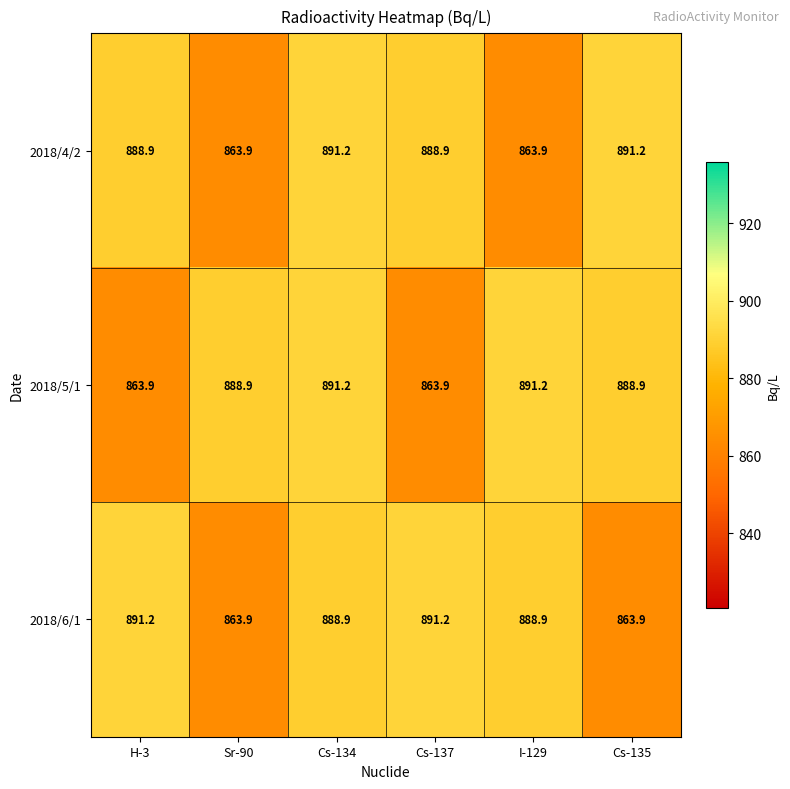

The value of 2018/6/1 at Cs-137 is 1599.8. True or false?

False